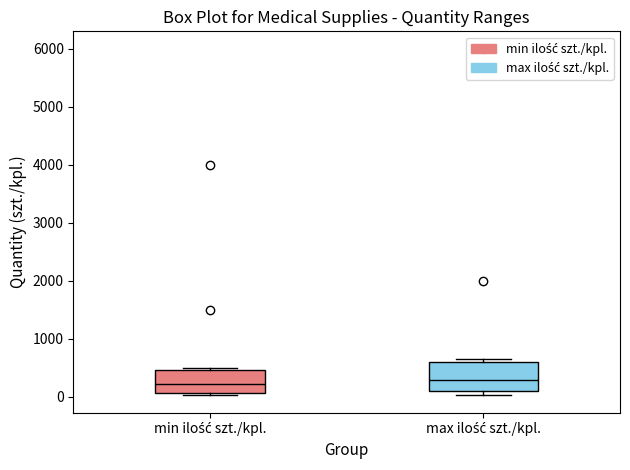

Reading left to right, read every box against the y-axis: the position of its median line, the range the box covers, and the ends of its whiskers. The values are not printed on the chart, so give them approximately, as read against the axis.

min ilość szt./kpl.: median 200, box 100 to 500, whiskers 0 to 500 (just above the box's upper edge)
max ilość szt./kpl.: median 300, box 100 to 600, whiskers 0 to 700